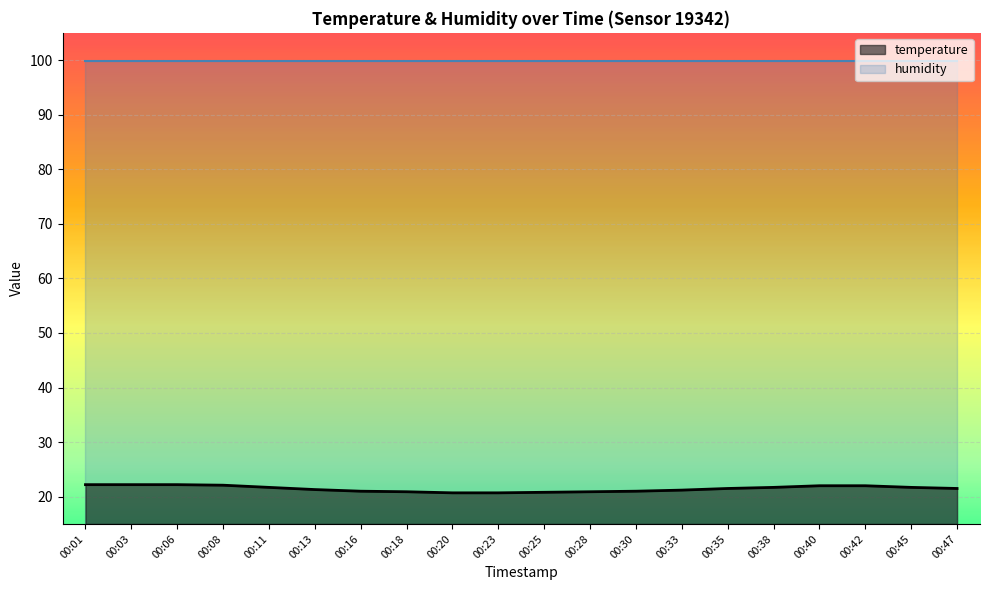

At which category does the chart reach its minimum across all series?

00:20